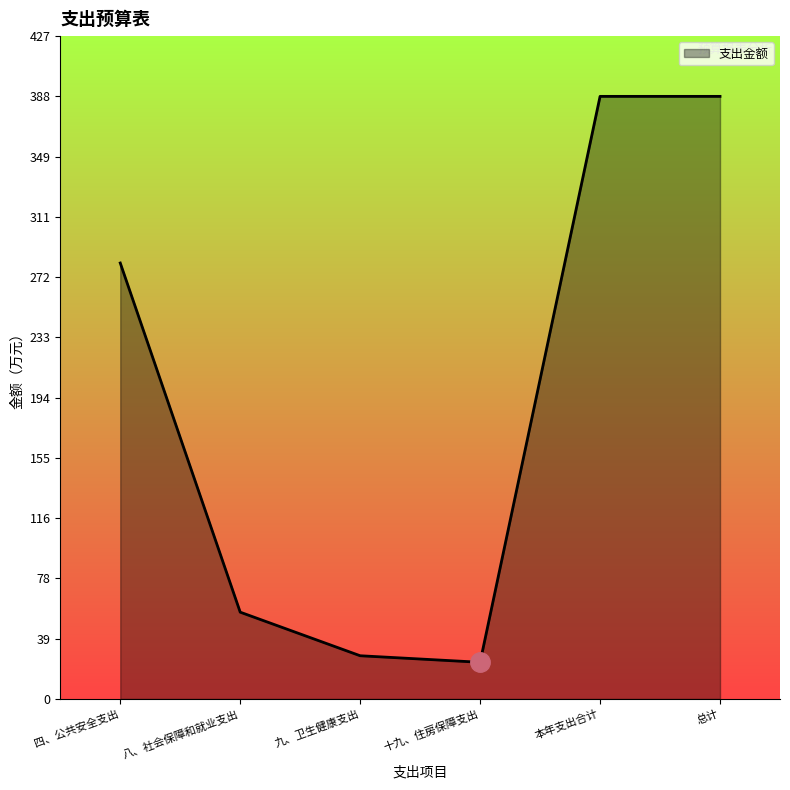

Count the number of data series in this chart.

1